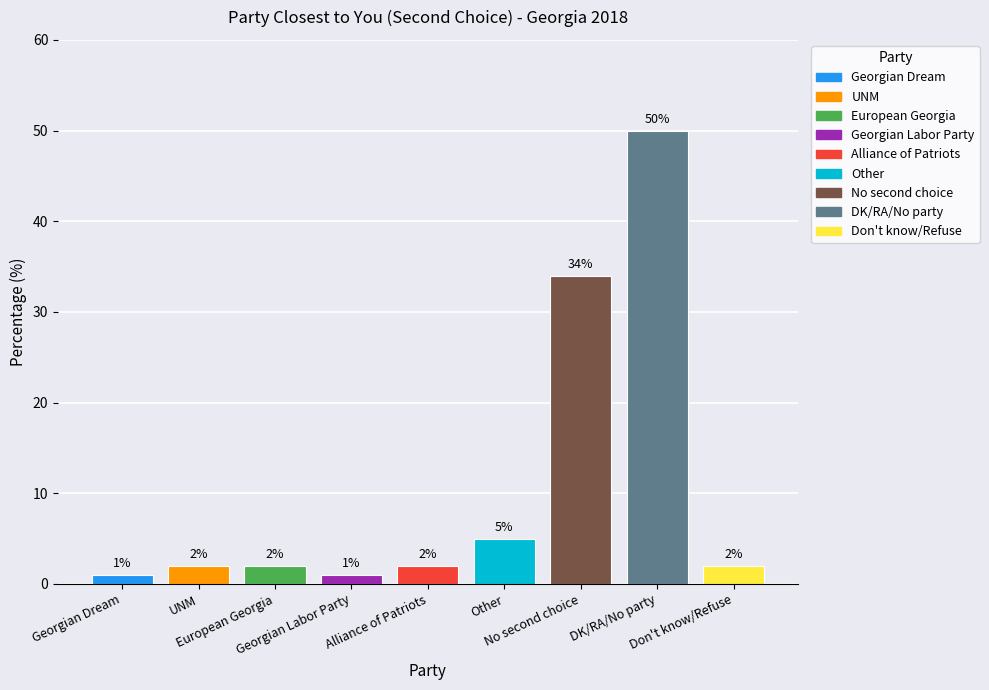

What is the value of the 9th bar from the left?

2